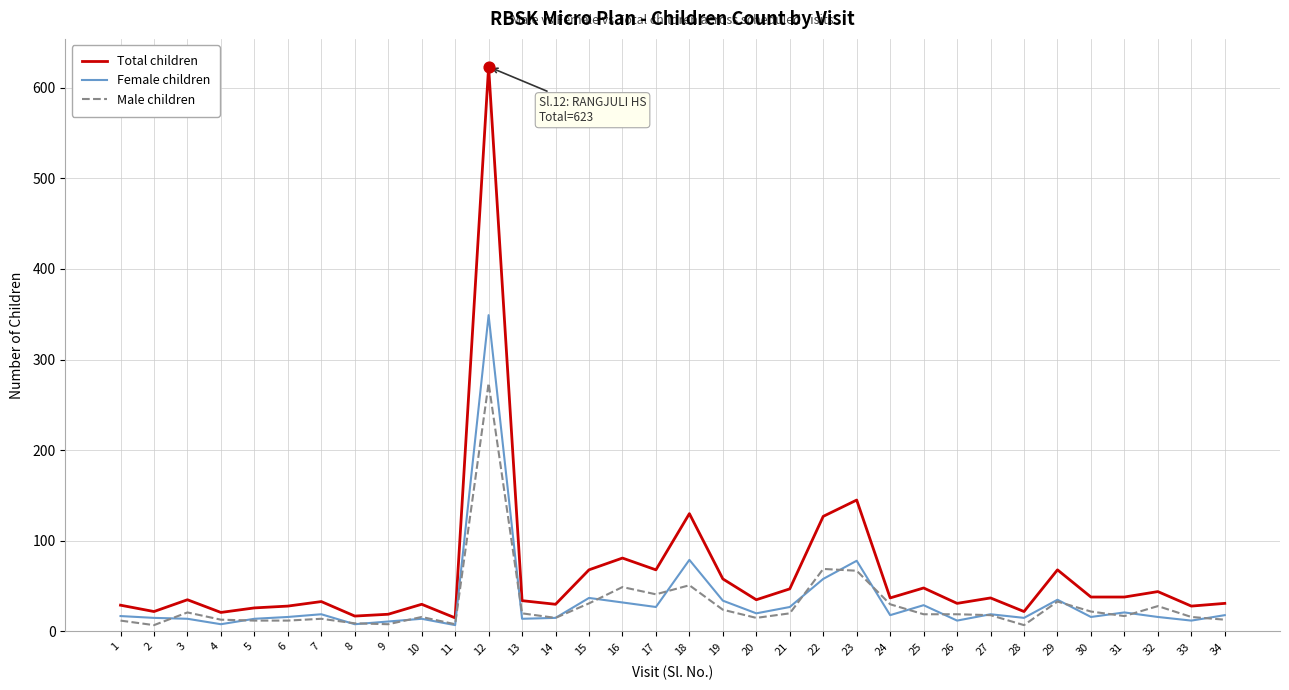

Which series has the largest total across all categories?

Total children